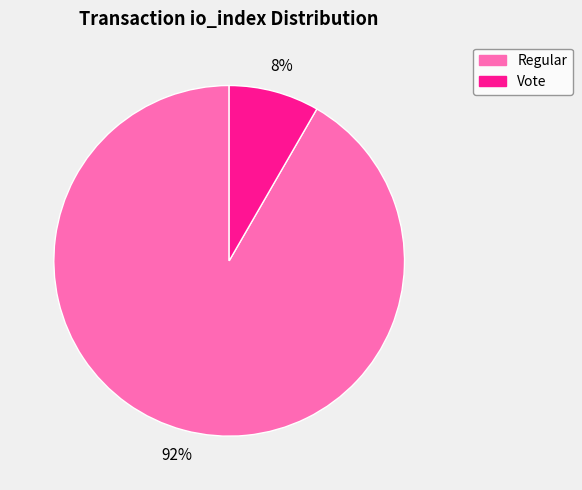

To the nearest percent, what is the average slice percentage?

50%